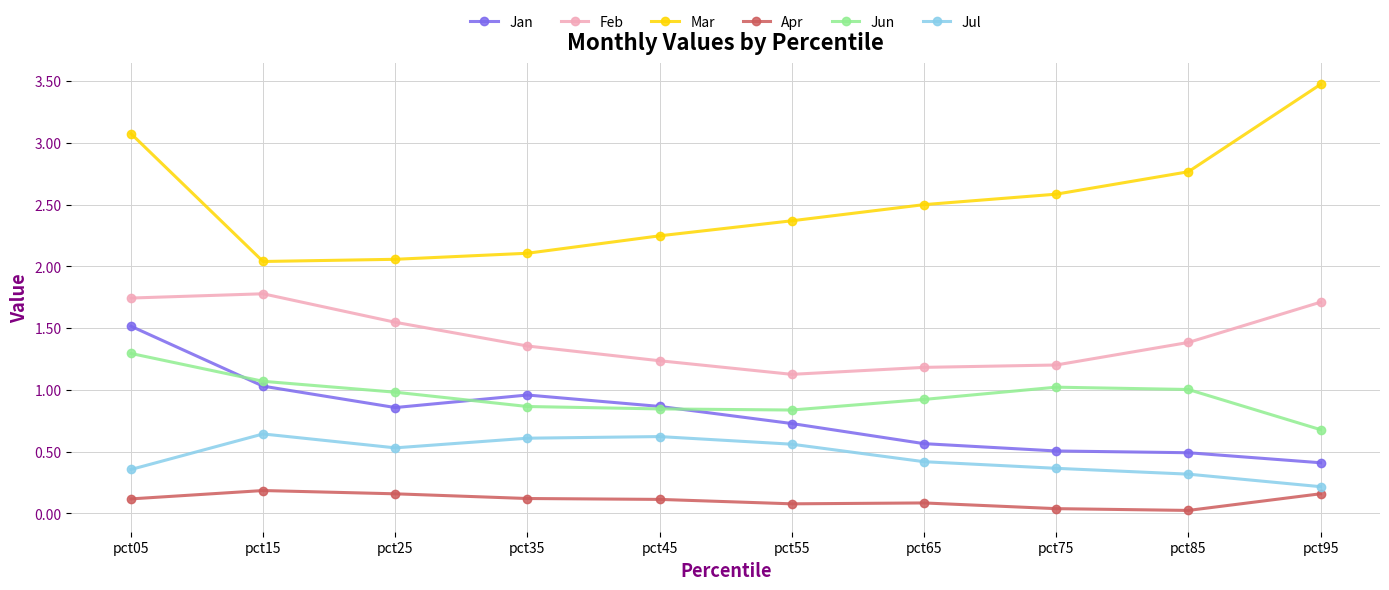

What is the maximum value for Mar?

3.5